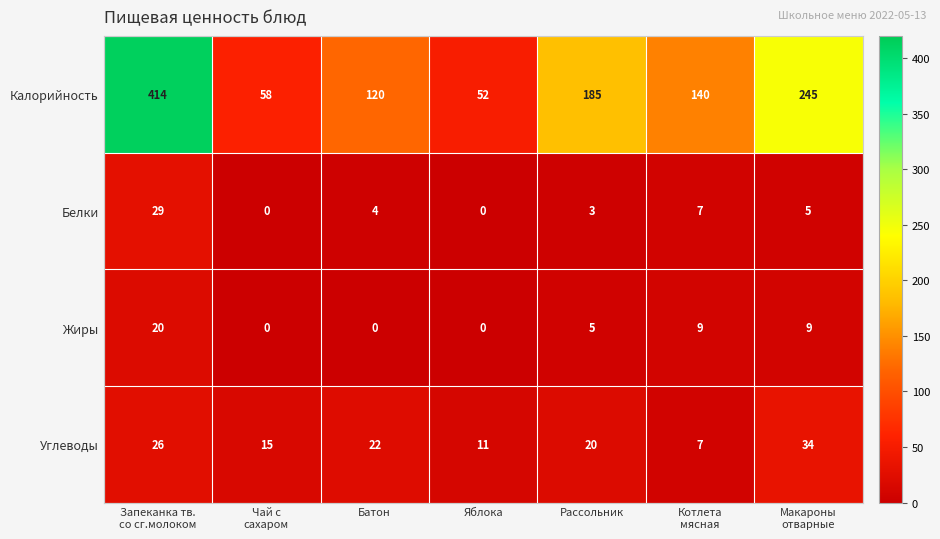

Between Запеканка тв.
со сг.молоком and Батон, which series saw the biggest shift?

Калорийность